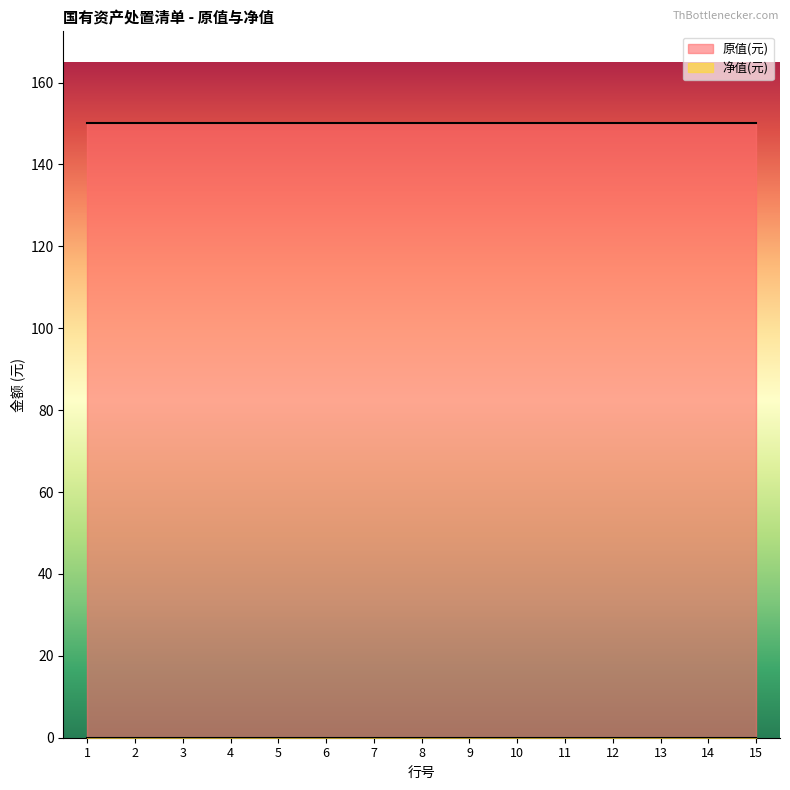

True or false: 净值(元) and 原值(元) cross at least once.

False